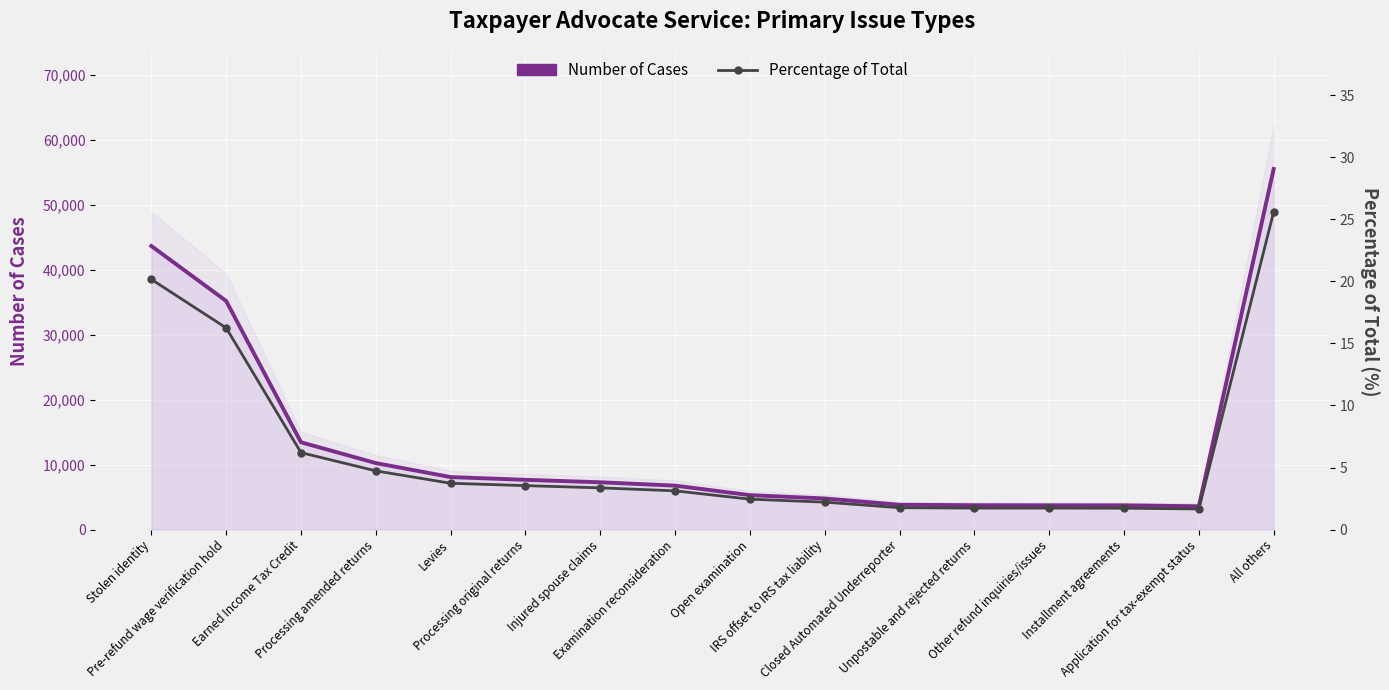

What position from the right is Processing original returns?

11